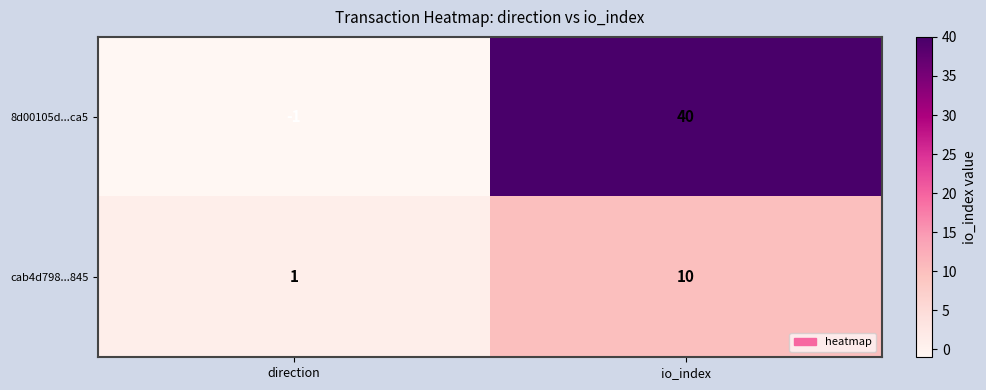

Which series has the largest total across all categories?

8d00105d...ca5